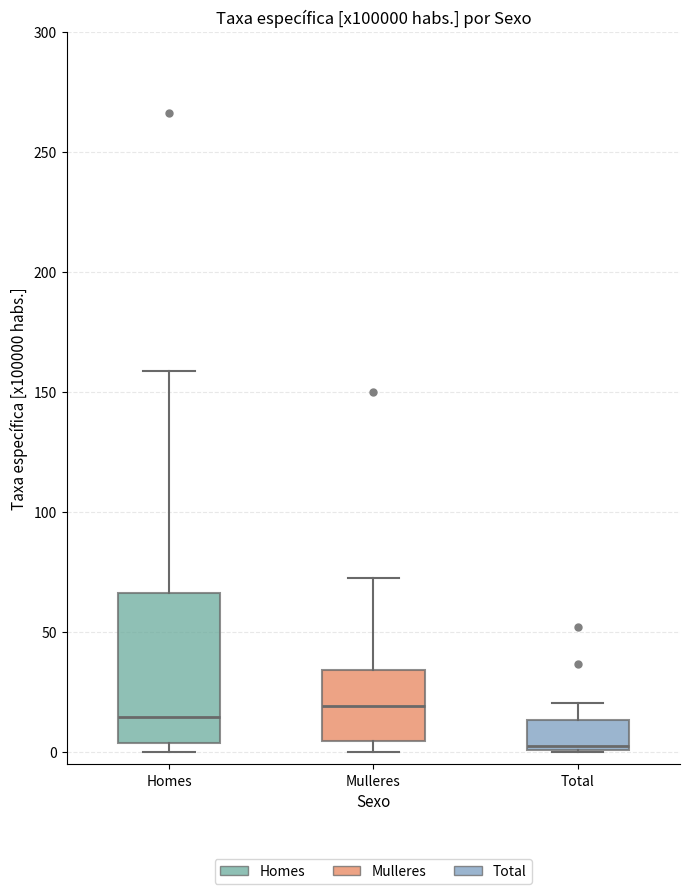

Where does the upper whisker of the box for Homes end on the y-axis? The values are not printed on the chart, so give them approximately, as read against the axis.

160